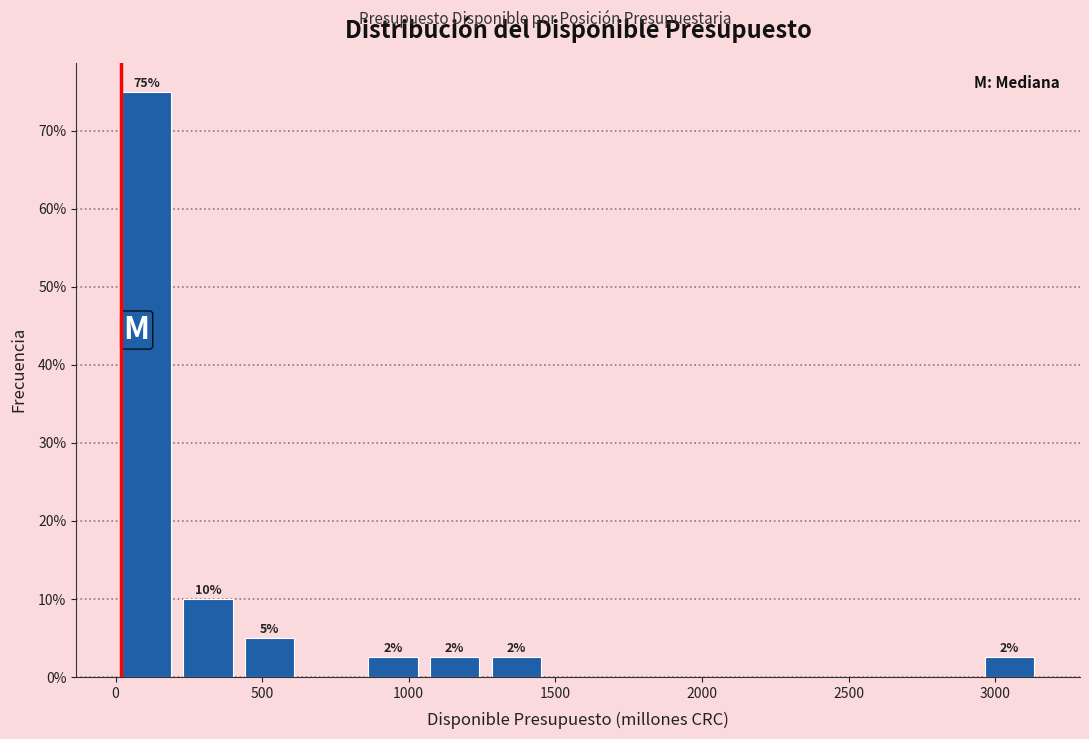

Which range on the x-axis has the tallest bar?

0 to 200